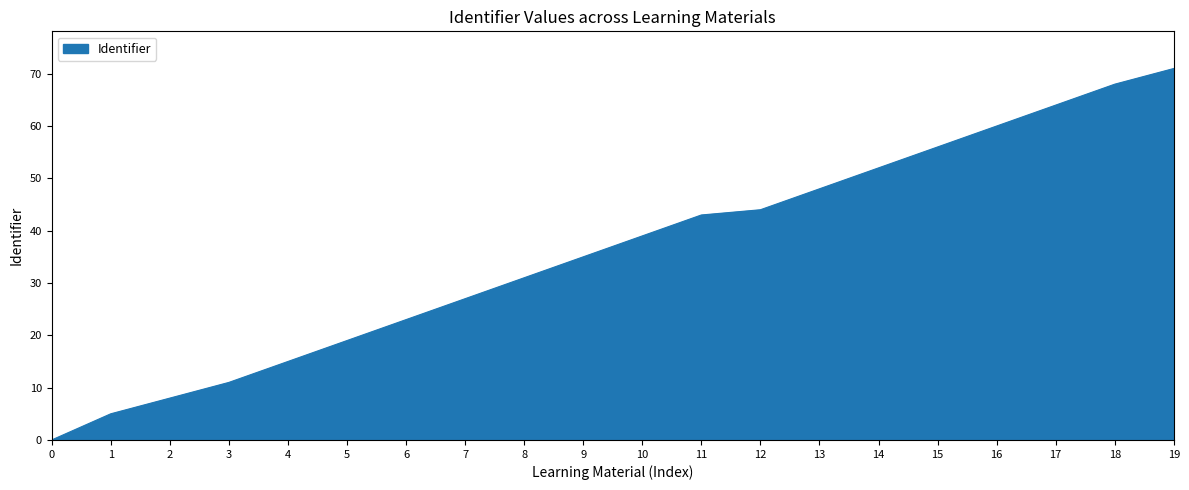

True or false: the data has more than 1 interior local peaks.

False